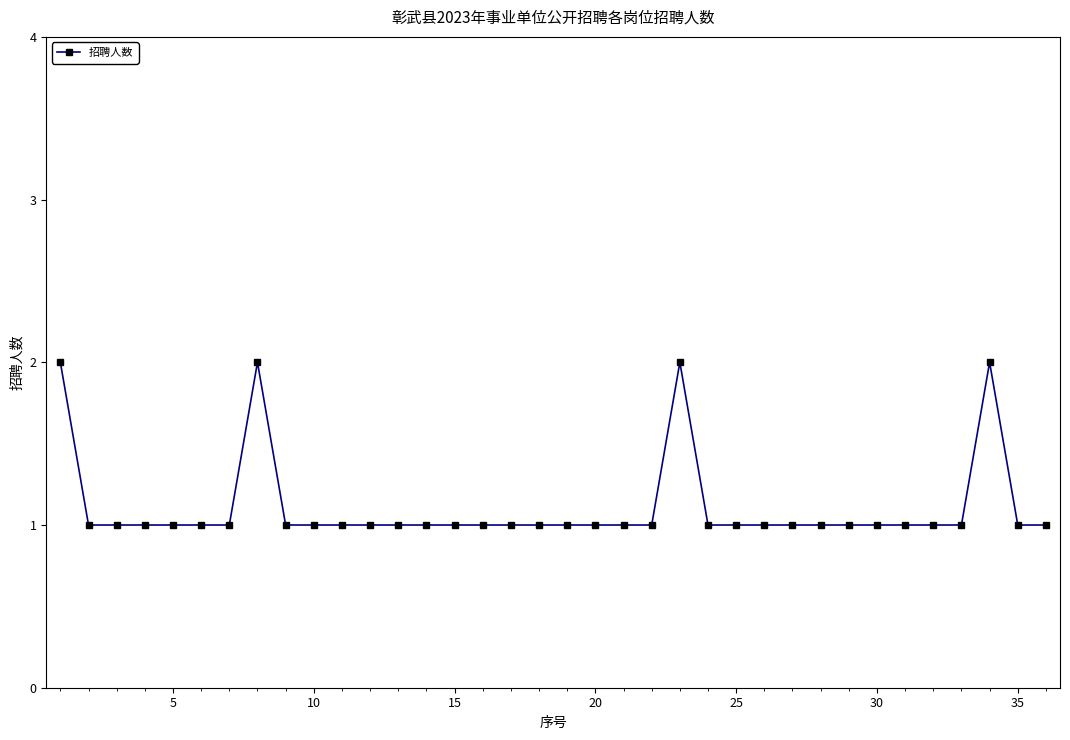

Is this an area chart (filled region under the line)?

No